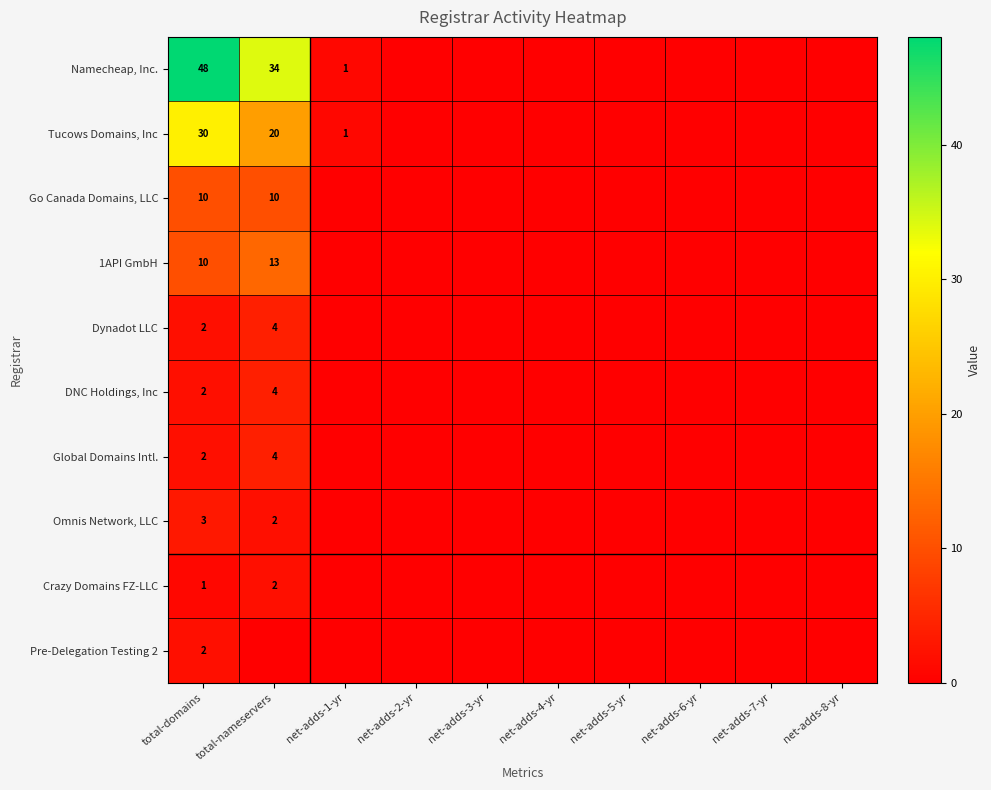

True or false: Omnis Network, LLC has a value of 3 at total-domains.

True